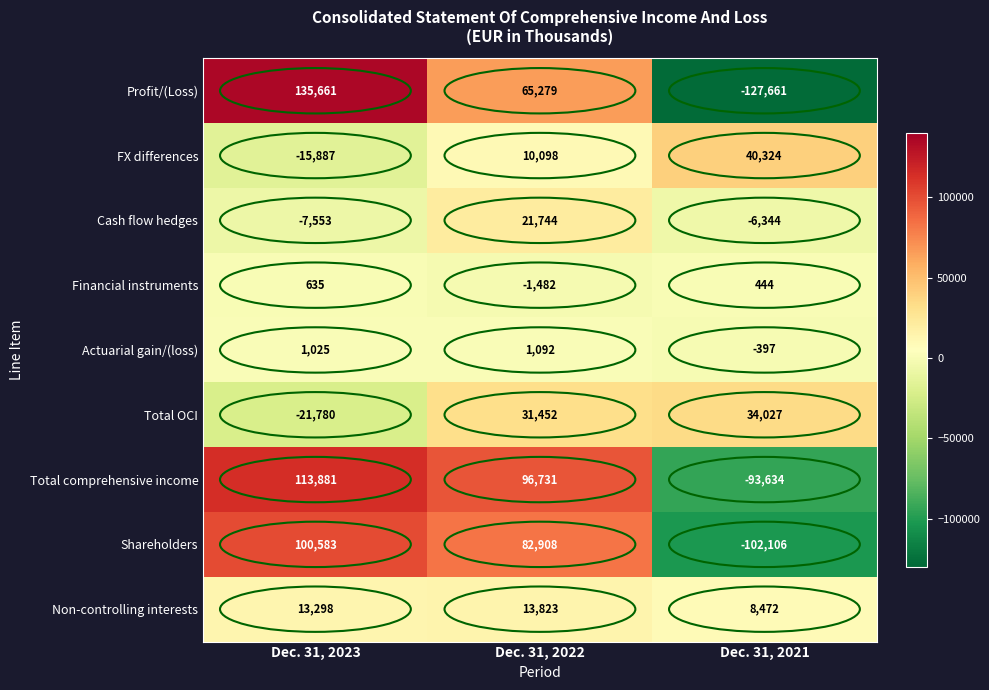

Which category has the highest value across all series?

Dec. 31, 2023